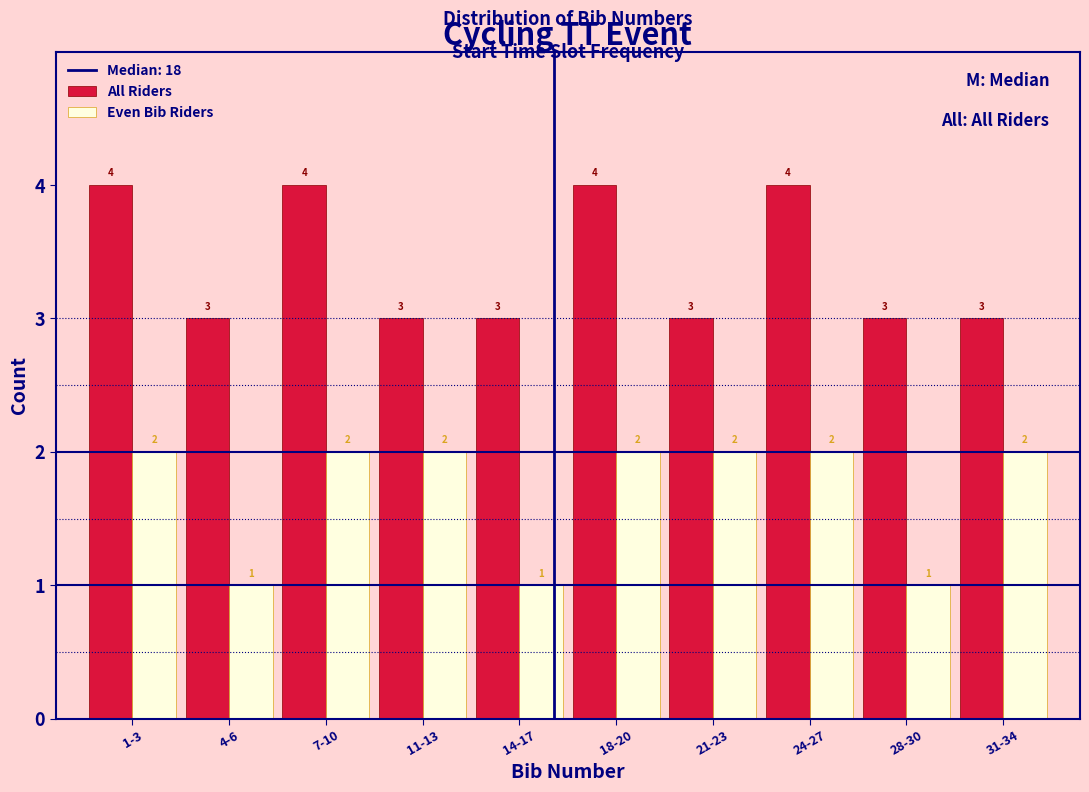

Reading right to left, list all the values displayed in this chart.

All Riders: 3	3	4	3	4	3	3	4	3	4
Even Bib Riders: 2	1	2	2	2	1	2	2	1	2